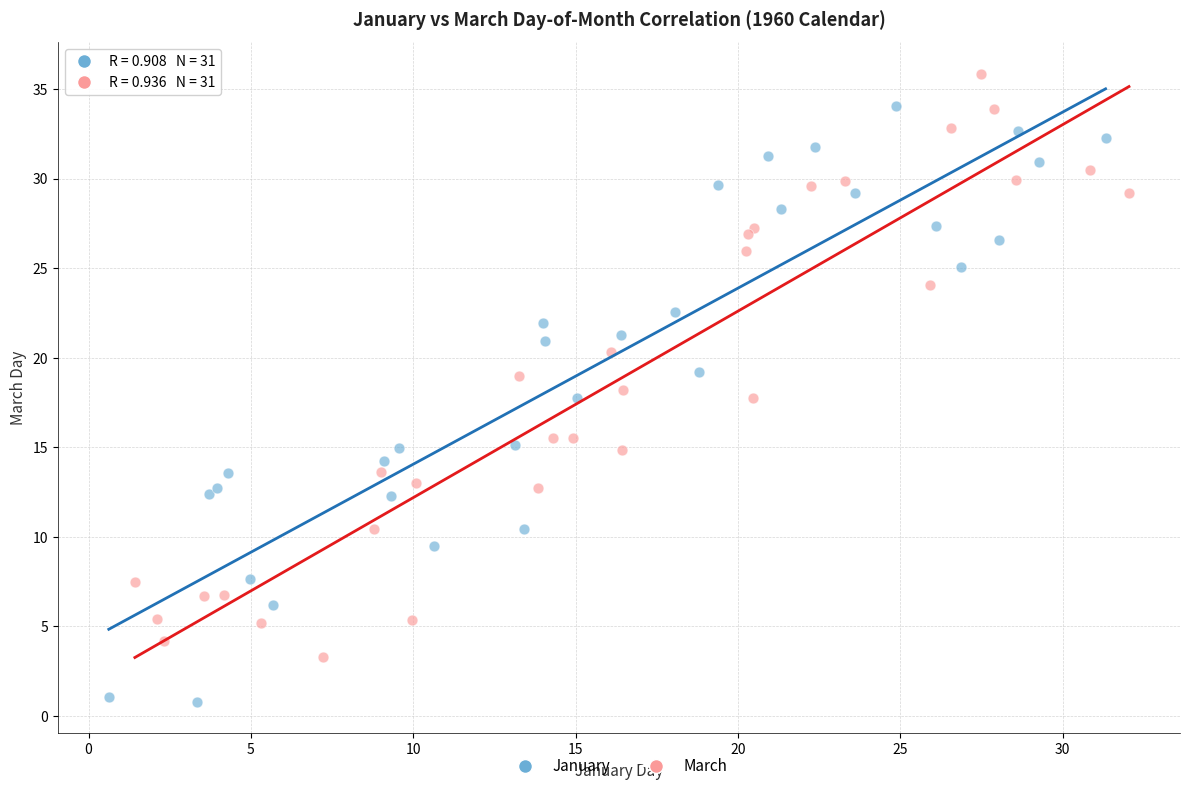

Which series contains the lowest Y value?

January